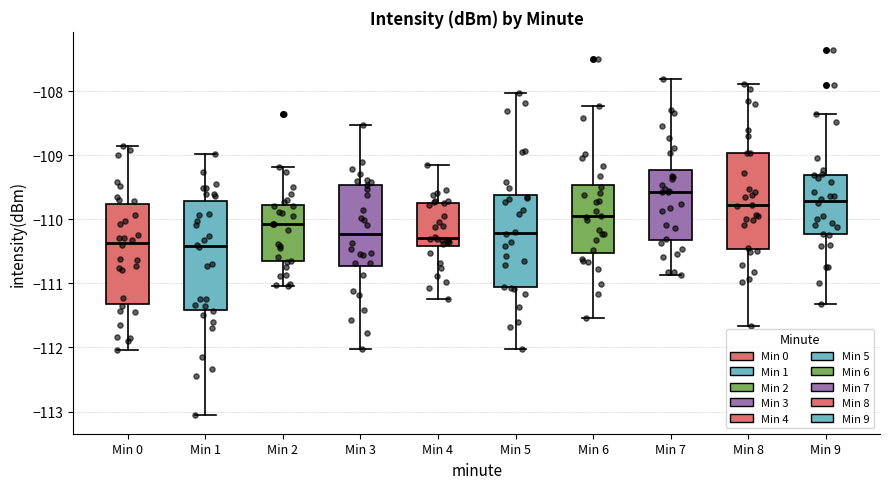

Comparing the boxes themselves (not the whiskers), which one is the tallest?

Min 1